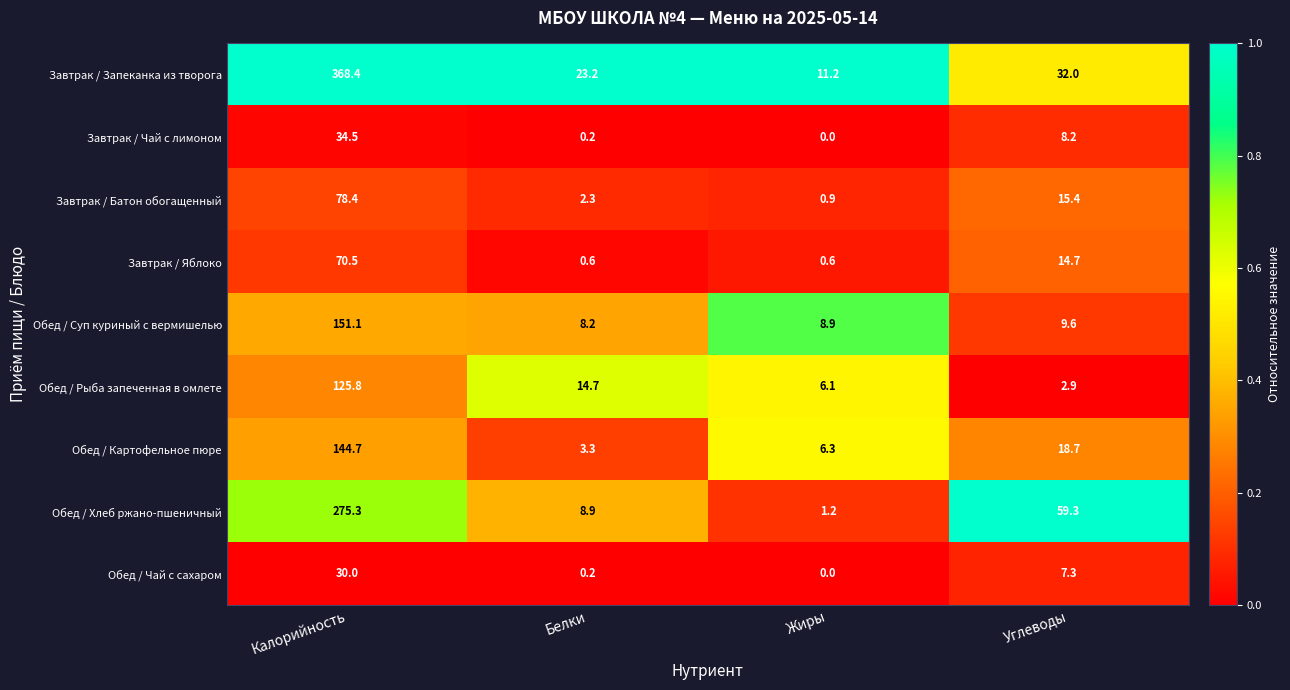

At which category is the sum across all series the highest?

Калорийность